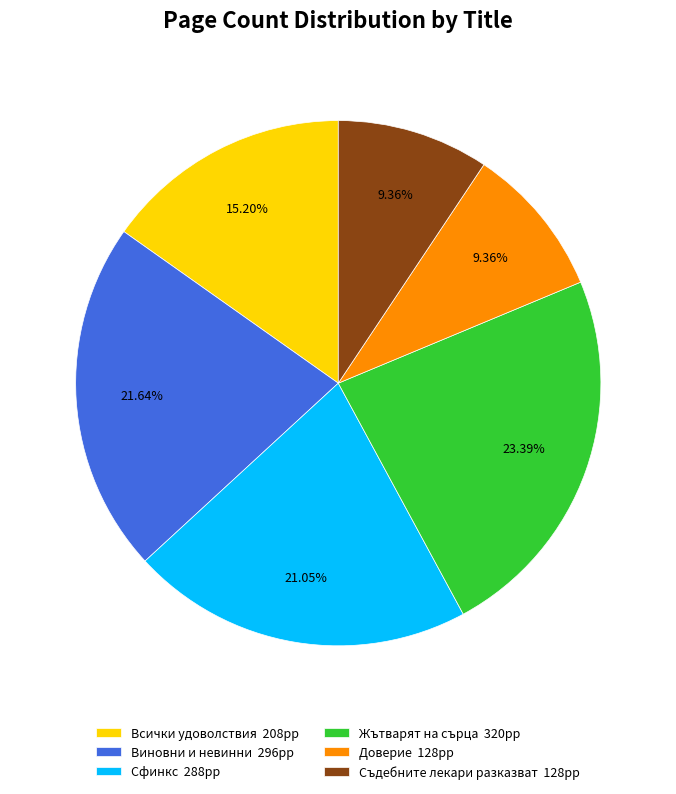

Is it true that Всички удоволствия is 15% of the pie?

True